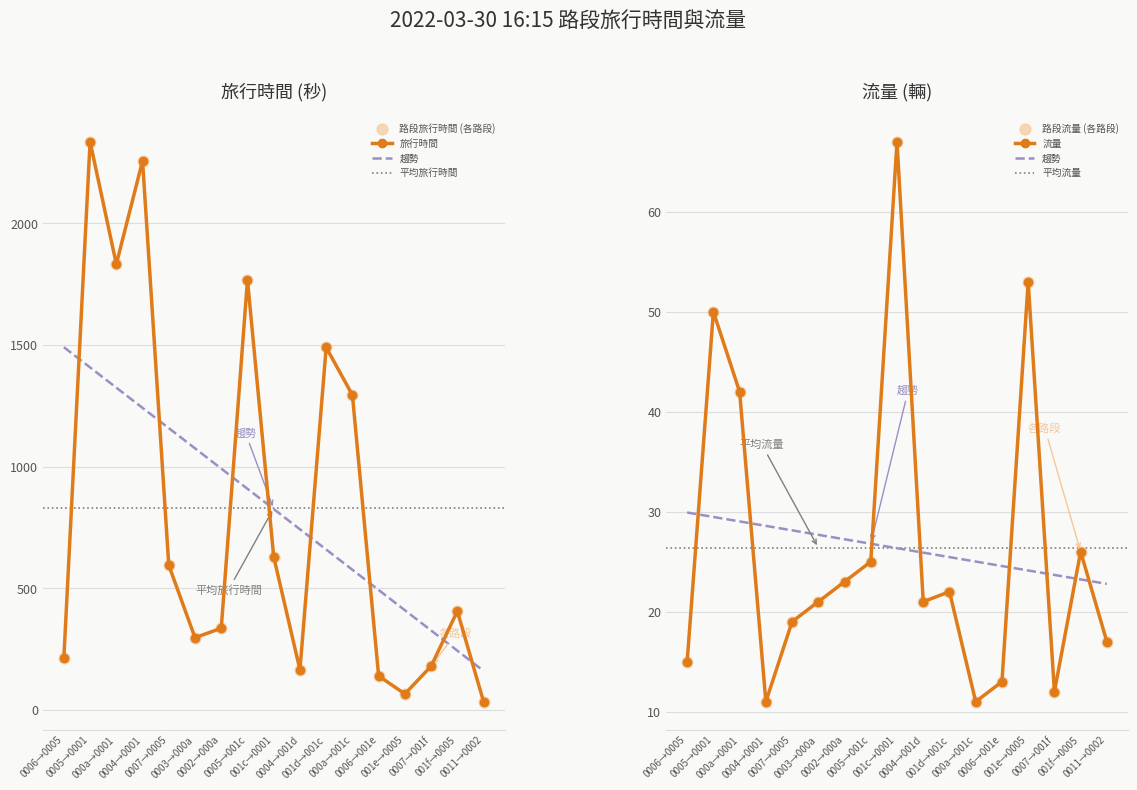

Is the value of 流量 at 0011→0002 greater than the value of 旅行時間 at 0007→001f?

No